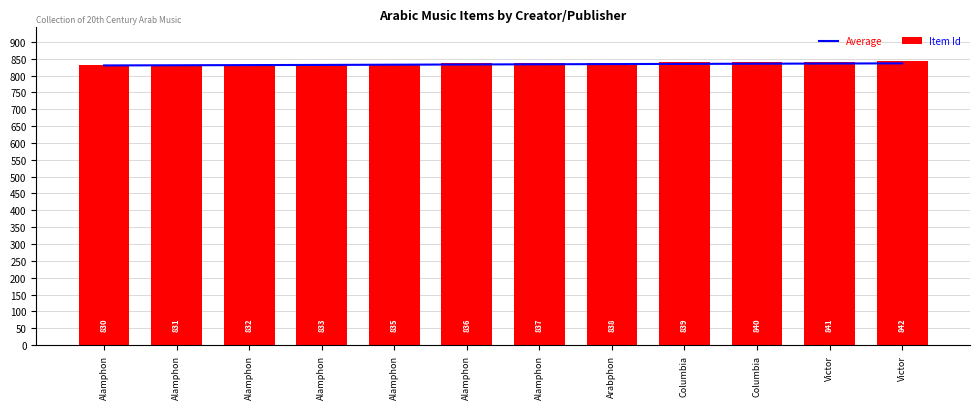

What is the sum of the Average values at Alamphon and Alamphon?

1663.2